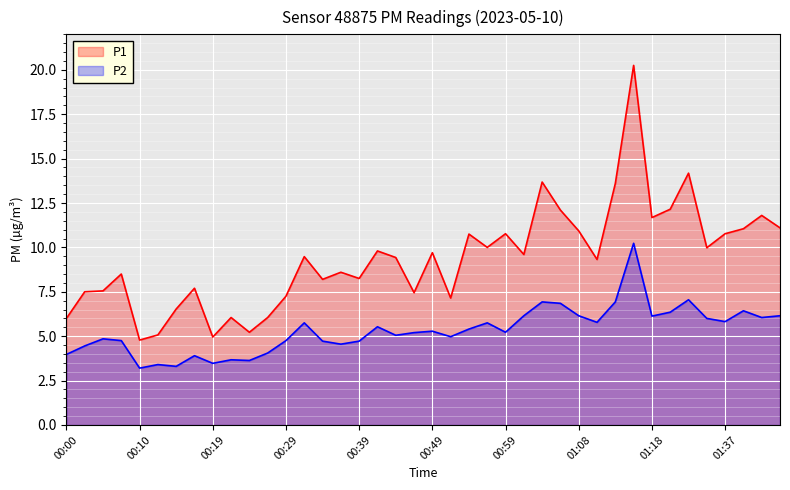

True or false: P1 and P2 intersect in this chart.

False